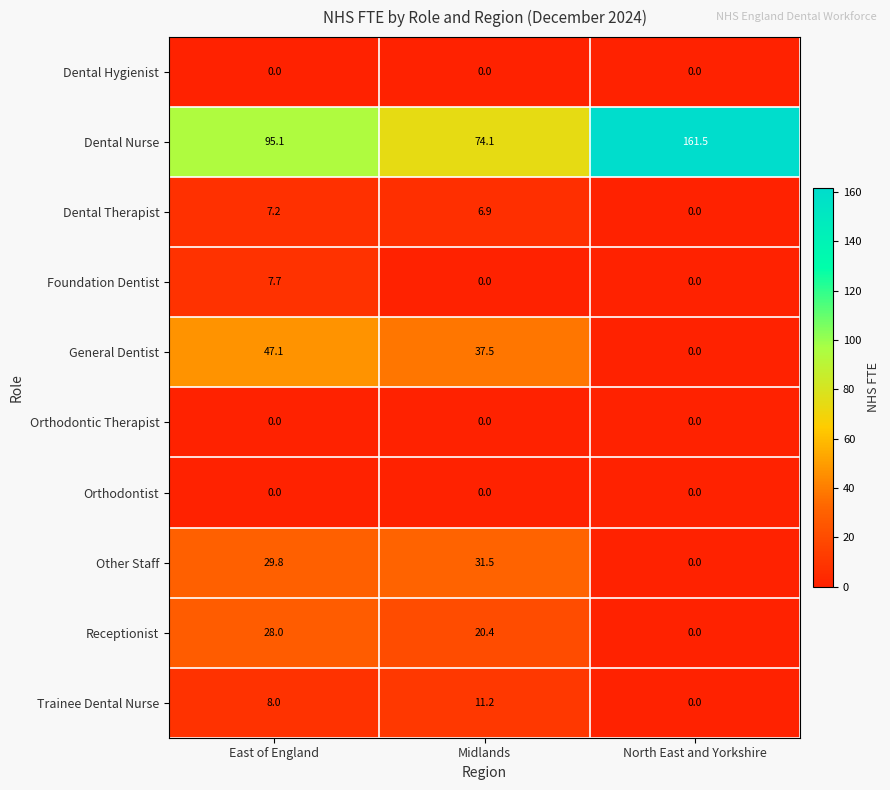

What is the total value across all series at North East and Yorkshire?

161.5